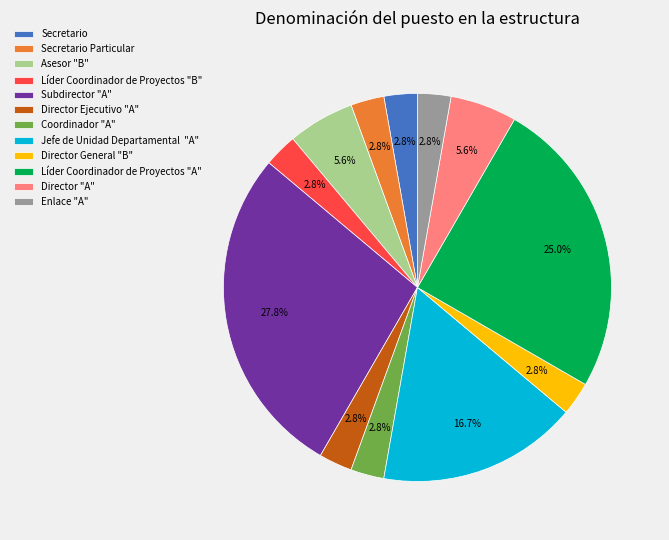

Is Líder Coordinador de Proyectos "A" the majority of the pie?

No